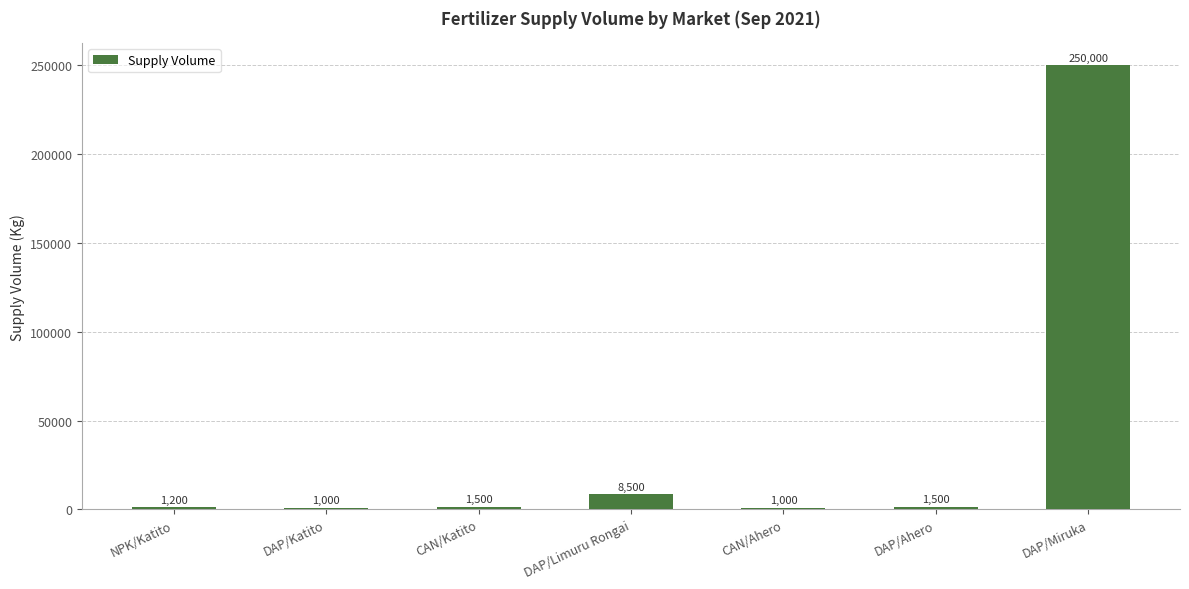

Reading left to right, extract all data points from this chart.

NPK/Katito=1200	DAP/Katito=1000	CAN/Katito=1500	DAP/Limuru Rongai=8500	CAN/Ahero=1000	DAP/Ahero=1500	DAP/Miruka=250000